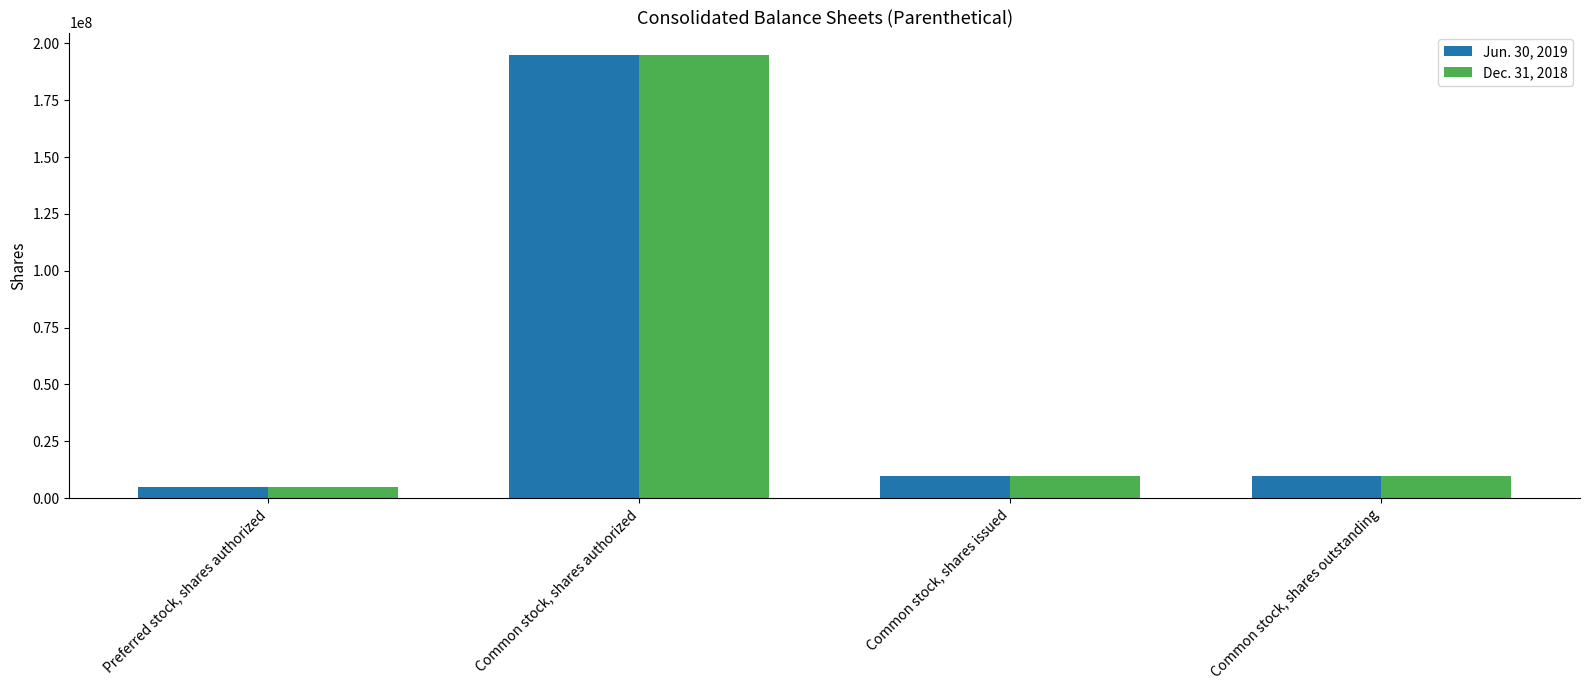

Between Preferred stock, shares authorized and Common stock, shares outstanding, which series saw the biggest shift?

Jun. 30, 2019